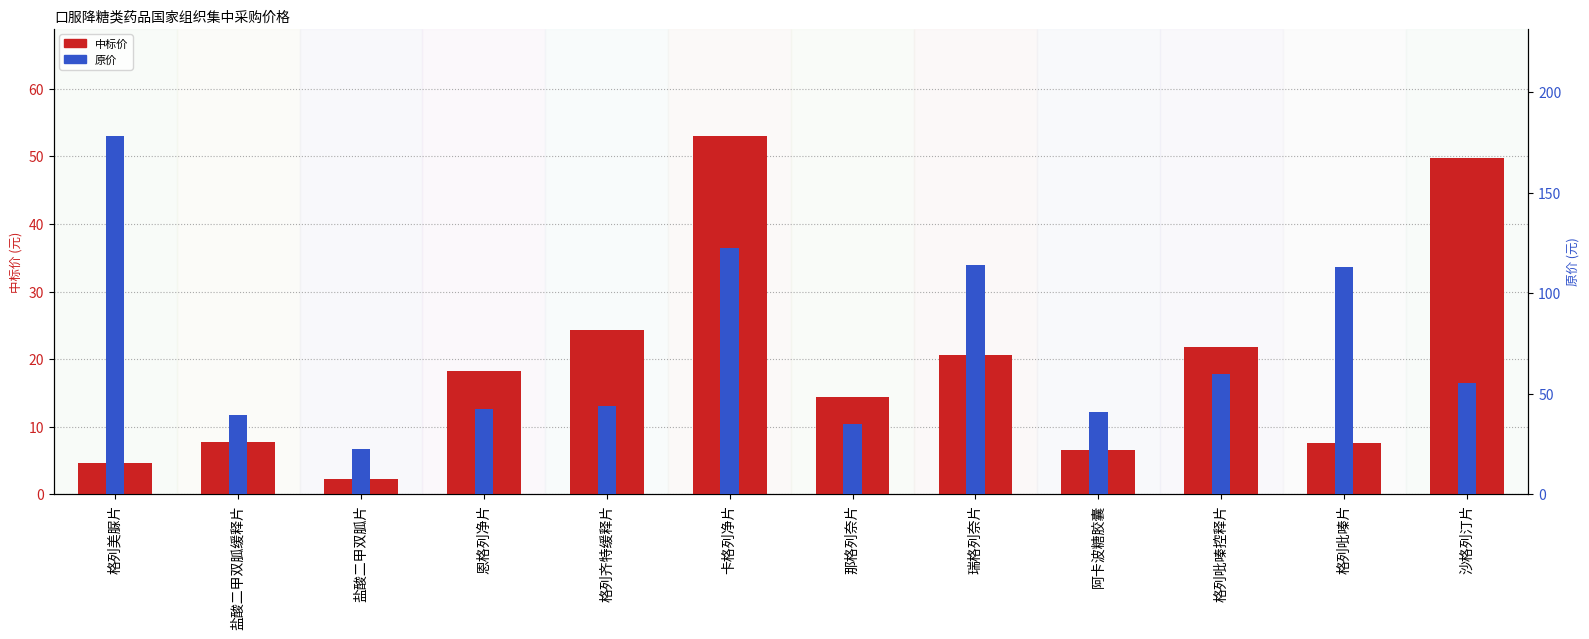

How many data points in 原价 are above 55?

6